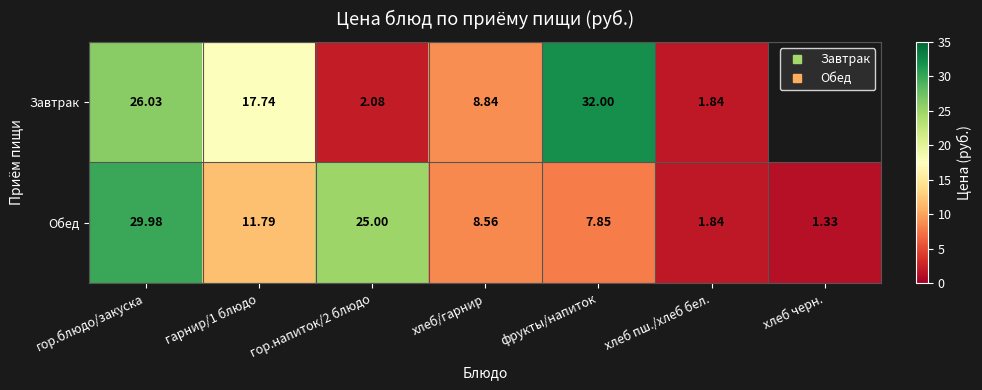

What is the maximum value shown in the chart?

32.0